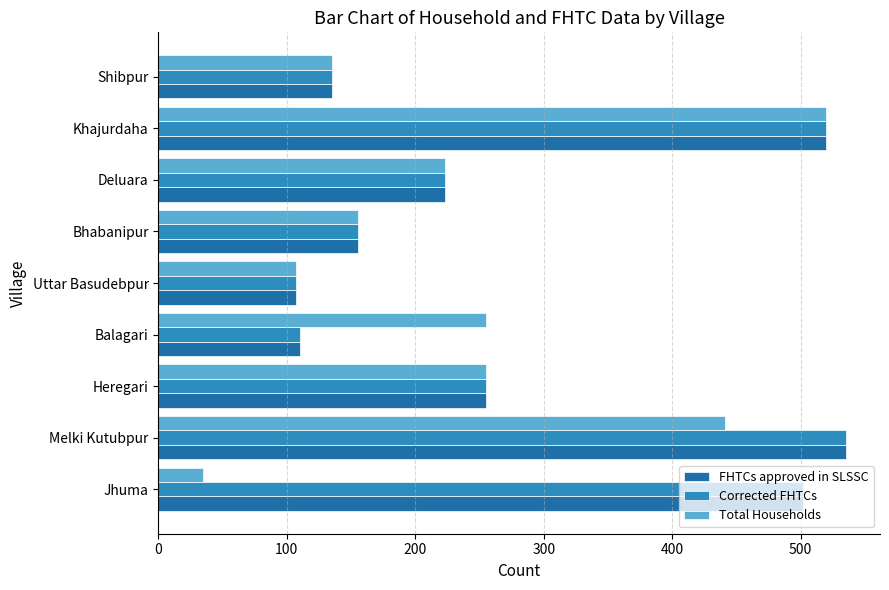

True or false: Total Households has a value of 255 at Balagari.

True